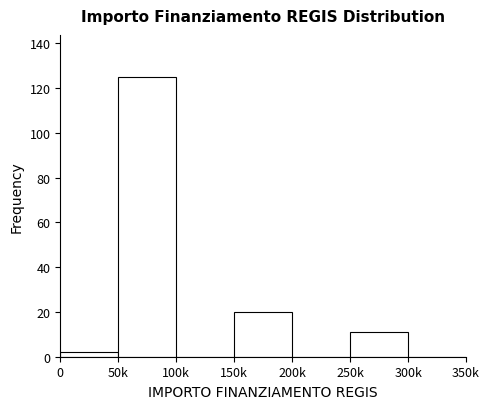

Reading right to left, extract all data points from this chart.

300k=0	250k=11	200k=0	150k=20	100k=0	50k=125	0=2